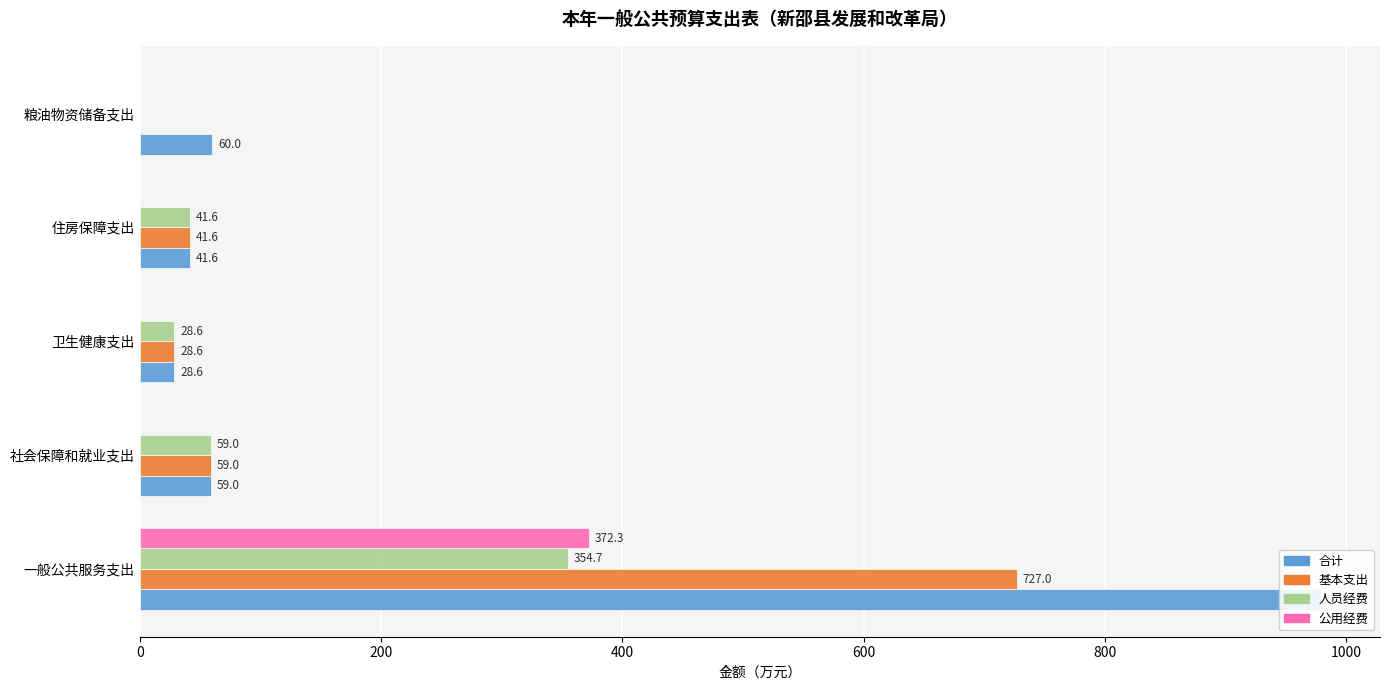

Are the bars horizontal?

Yes